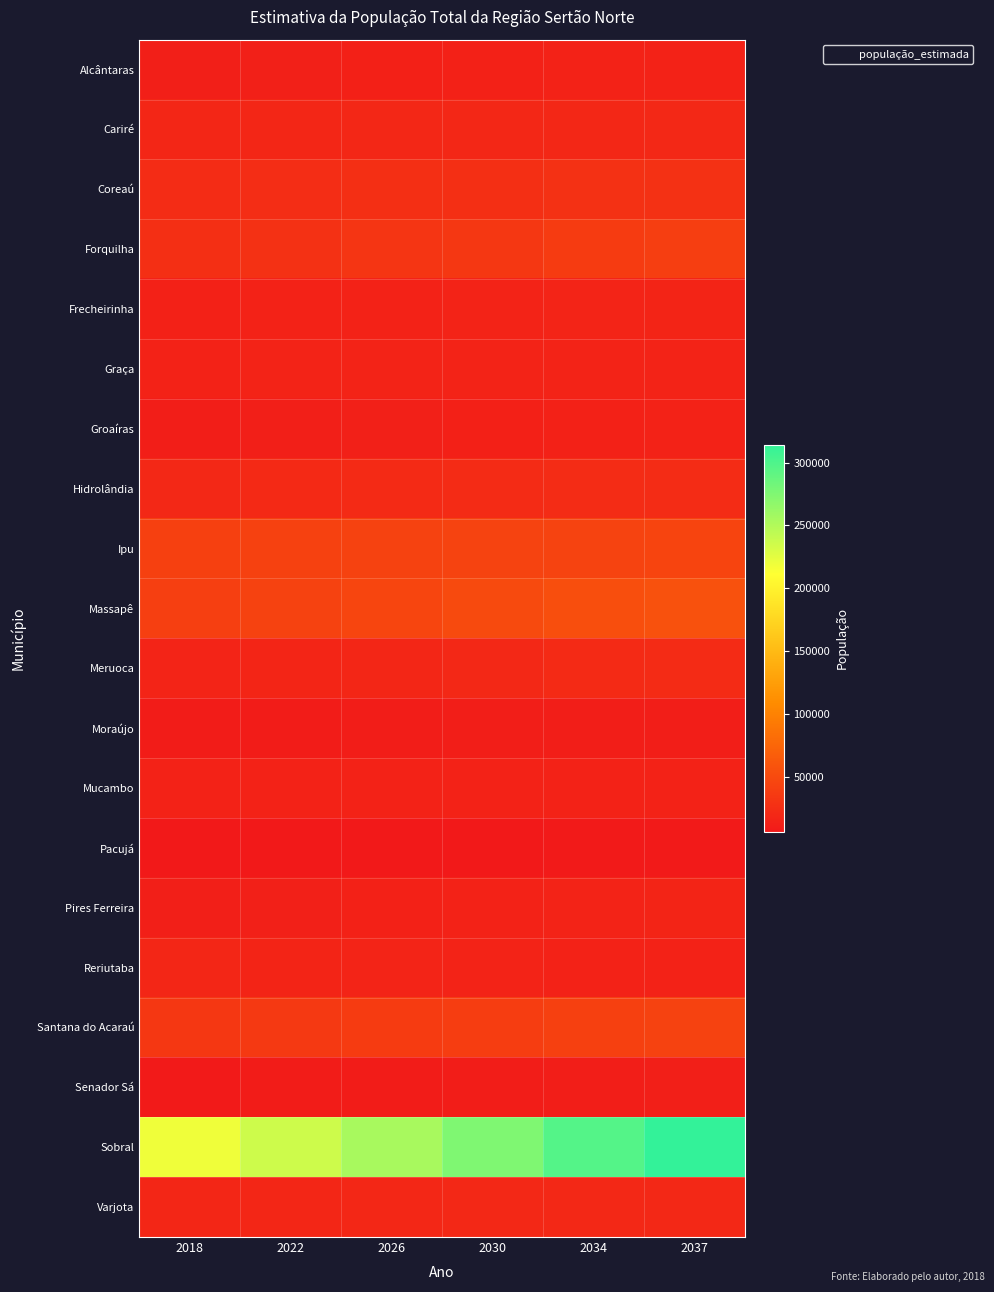

Reading left to right, transcribe all the data shown in this chart.

Alcântaras: 2018=11861	2022=12447	2026=13062	2030=13707	2034=14384	2037=14914
Cariré: 2018=18683	2022=18853	2026=19024	2030=19197	2034=19372	2037=19504
Coreaú: 2018=23672	2022=24580	2026=25524	2030=26504	2034=27521	2037=28310
Forquilha: 2018=25973	2022=28360	2026=30965	2030=33811	2034=36917	2037=39433
Frecheirinha: 2018=13999	2022=14533	2026=15086	2030=15661	2034=16257	2037=16719
Graça: 2018=15241	2022=15337	2026=15434	2030=15532	2034=15631	2037=15705
Groaíras: 2018=11377	2022=11998	2026=12654	2030=13346	2034=14075	2037=14648
Hidrolândia: 2018=20522	2022=21149	2026=21794	2030=22459	2034=23144	2037=23672
Ipu: 2018=41650	2022=42344	2026=43050	2030=43767	2034=44497	2037=45052
Massapê: 2018=40444	2022=43357	2026=46480	2030=49828	2034=53417	2037=56278
Meruoca: 2018=15923	2022=17171	2026=18517	2030=19969	2034=21534	2037=22787
Moraújo: 2018=8995	2022=9497	2026=10027	2030=10586	2034=11177	2037=11641
Mucambo: 2018=14339	2022=14459	2026=14580	2030=14703	2034=14826	2037=14919
Pacujá: 2018=6266	2022=6412	2026=6560	2030=6712	2034=6867	2037=6986
Pires Ferreira: 2018=11821	2022=12715	2026=13677	2030=14712	2034=15825	2037=16715
Reriutaba: 2018=17784	2022=17002	2026=16256	2030=15542	2034=14859	2037=14367
Santana do Acaraú: 2018=33327	2022=35158	2026=37090	2030=39127	2034=41277	2037=42966
Senador Sá: 2018=8047	2022=8720	2026=9449	2030=10240	2034=11097	2037=11786
Sobral: 2018=219040	2022=236286	2026=254889	2030=274957	2034=296605	2037=313952
Varjota: 2018=18436	2022=18873	2026=19320	2030=19777	2034=20246	2037=20604